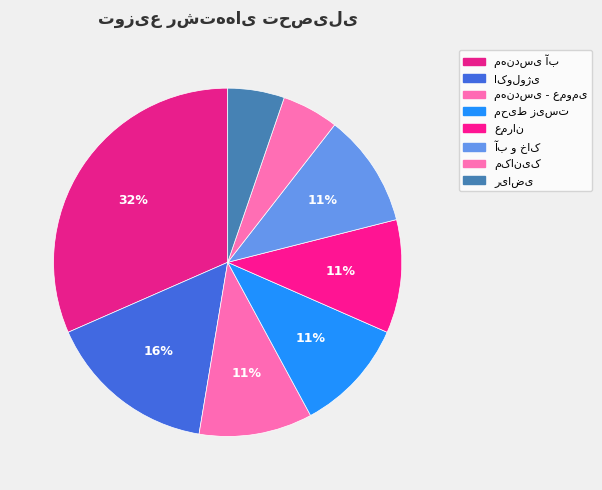

Is مکانیک the majority of the pie?

No